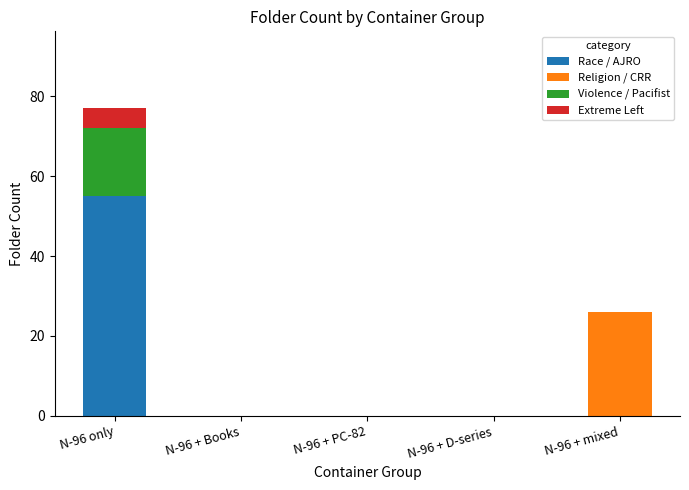

At which category is the sum across all series the highest?

N-96 only